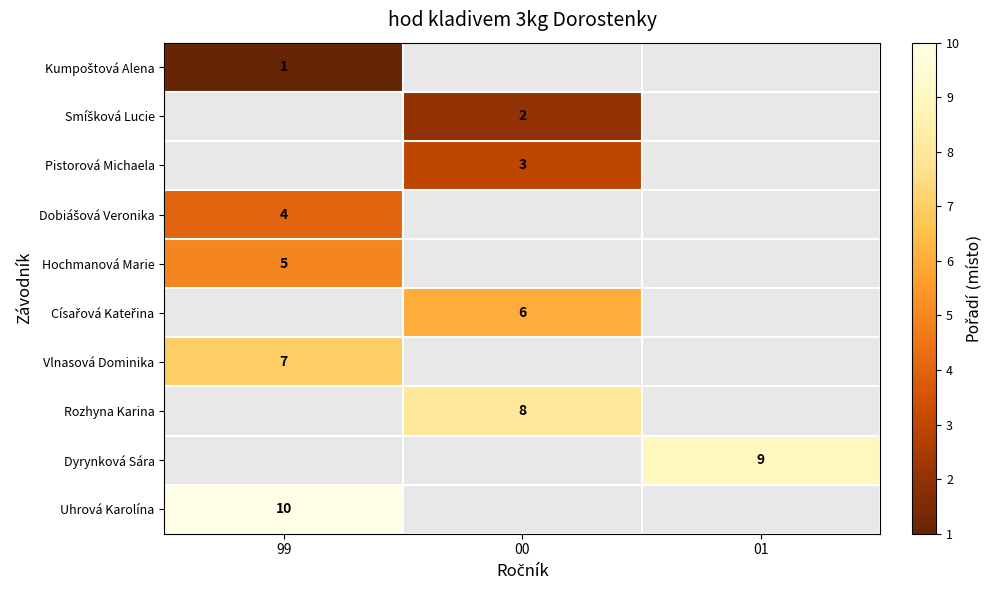

True or false: Hochmanová Marie has a value of 8.3 at 99.

False